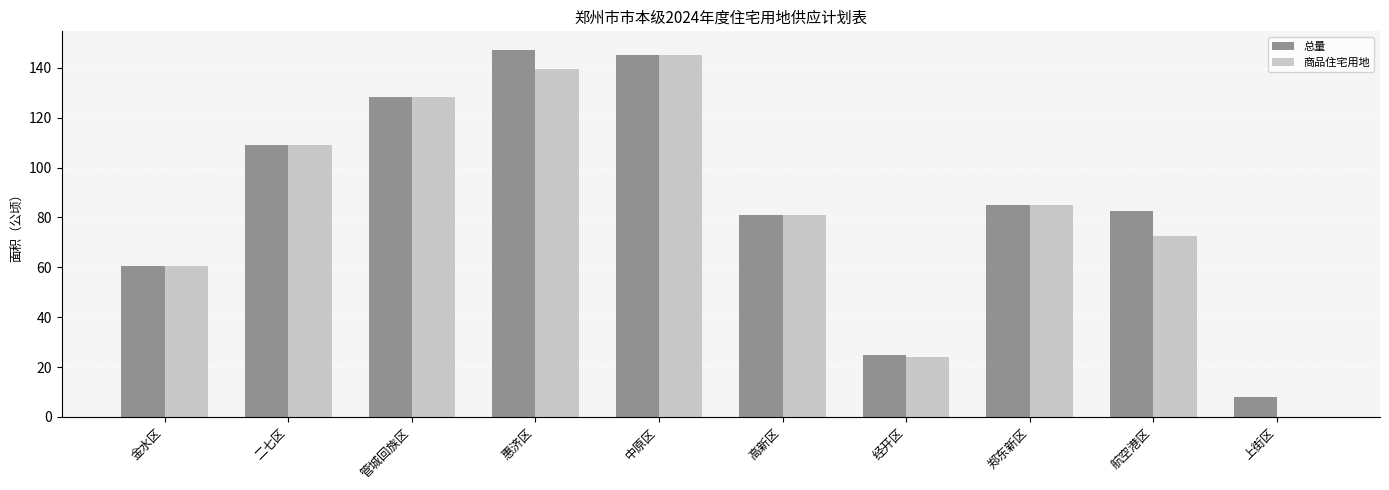

Are the bars grouped side by side (vs. stacked)?

Yes